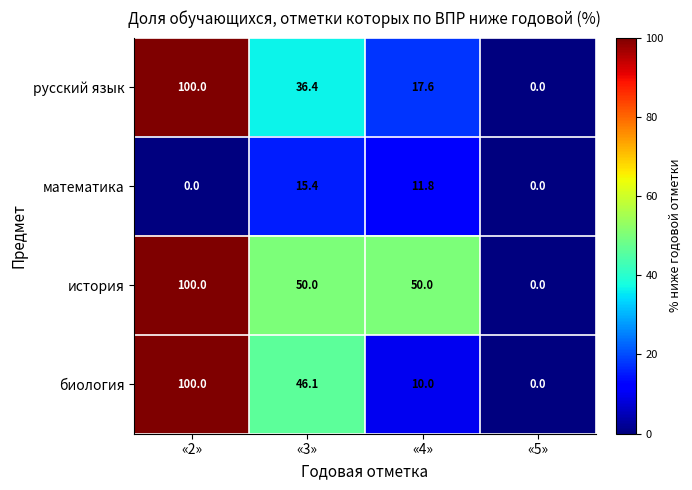

How many values in the история series are below 50?

1